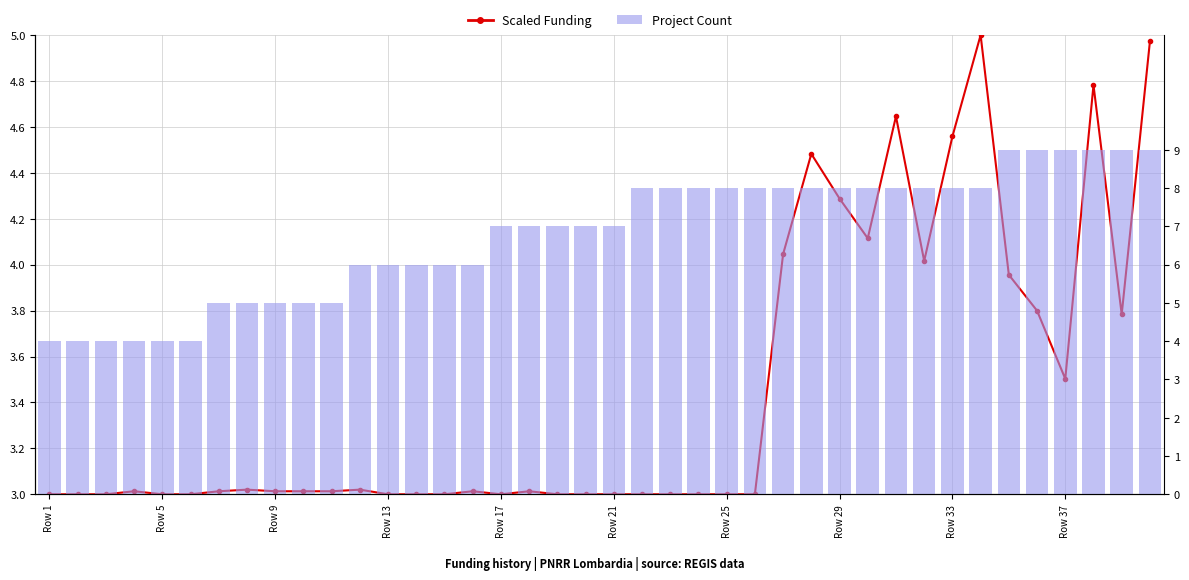

Reading left to right, what are all the values shown in this chart?

Scaled Funding: 3.0	3.0	3.0	3.0	3.0	3.0	3.0	3.0	3.0	3.0	3.0	3.0	3.0	3.0	3.0	3.0	3.0	3.0	3.0	3.0	3.0	3.0	3.0	3.0	3.0	3.0	4.0	4.5	4.3	4.1	4.6	4.0	4.6	5.0	4.0	3.8	3.5	4.8	3.8	5.0
Project Count: 4.0	4.0	4.0	4.0	4.0	4.0	5.0	5.0	5.0	5.0	5.0	6.0	6.0	6.0	6.0	6.0	7.0	7.0	7.0	7.0	7.0	8.0	8.0	8.0	8.0	8.0	8.0	8.0	8.0	8.0	8.0	8.0	8.0	8.0	9.0	9.0	9.0	9.0	9.0	9.0